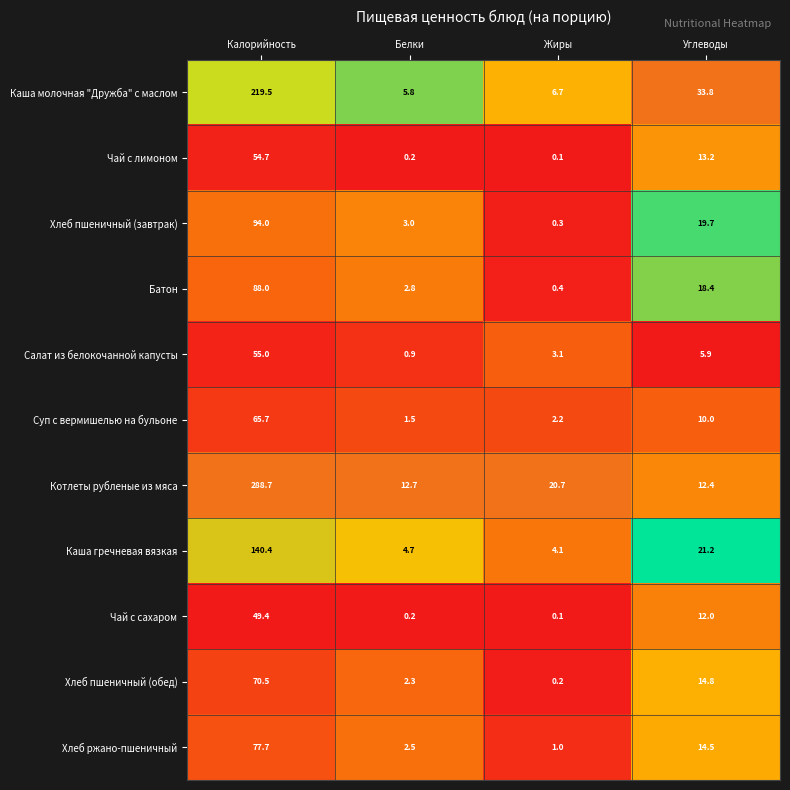

Where does the Салат из белокочанной капусты series first go above 5?

Калорийность